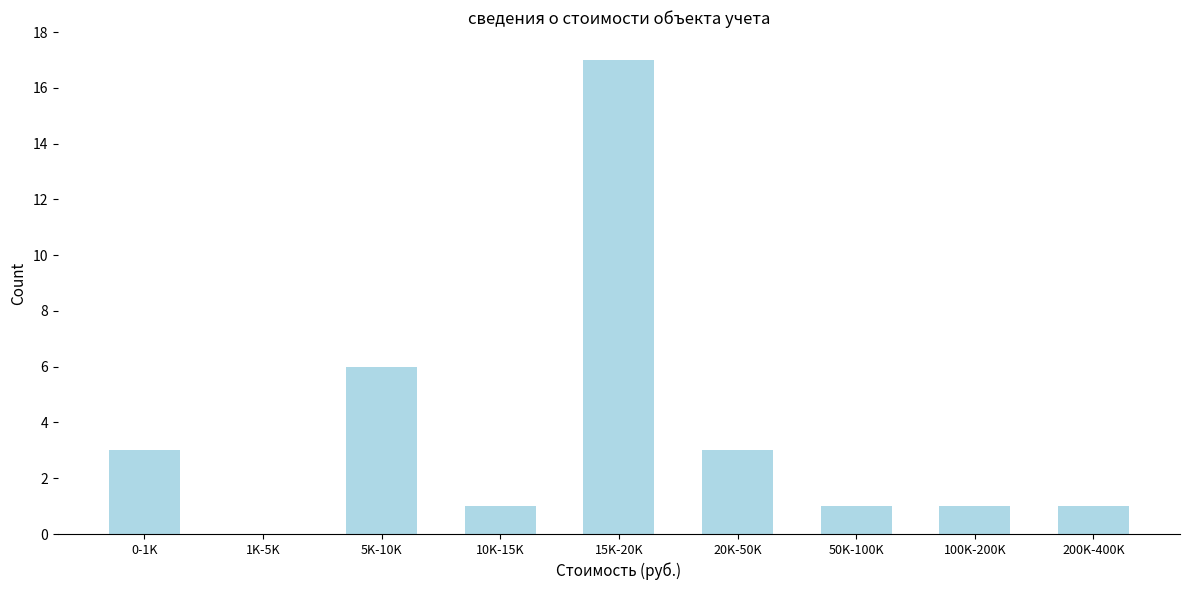

Reading left to right, what are all the values shown in this chart?

0-1K=3	1K-5K=0	5K-10K=6	10K-15K=1	15K-20K=17	20K-50K=3	50K-100K=1	100K-200K=1	200K-400K=1